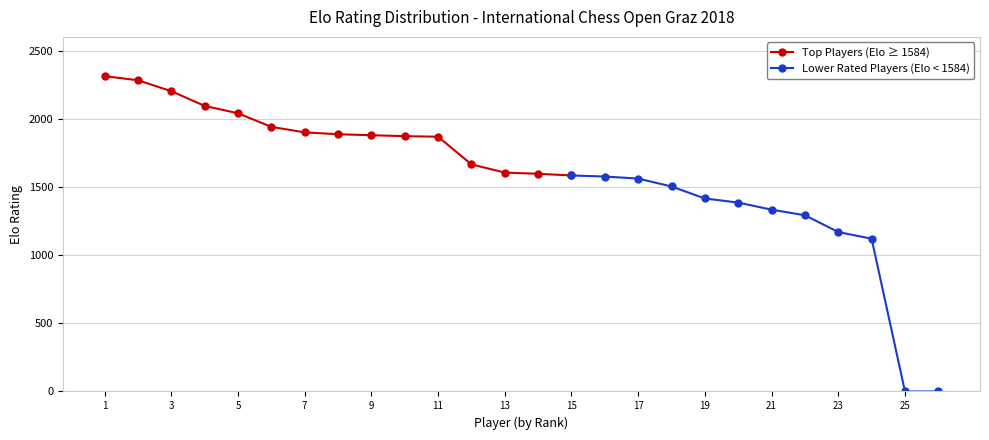

The value of Top Players (Elo ≥ 1584) at 9 is 1879. True or false?

True